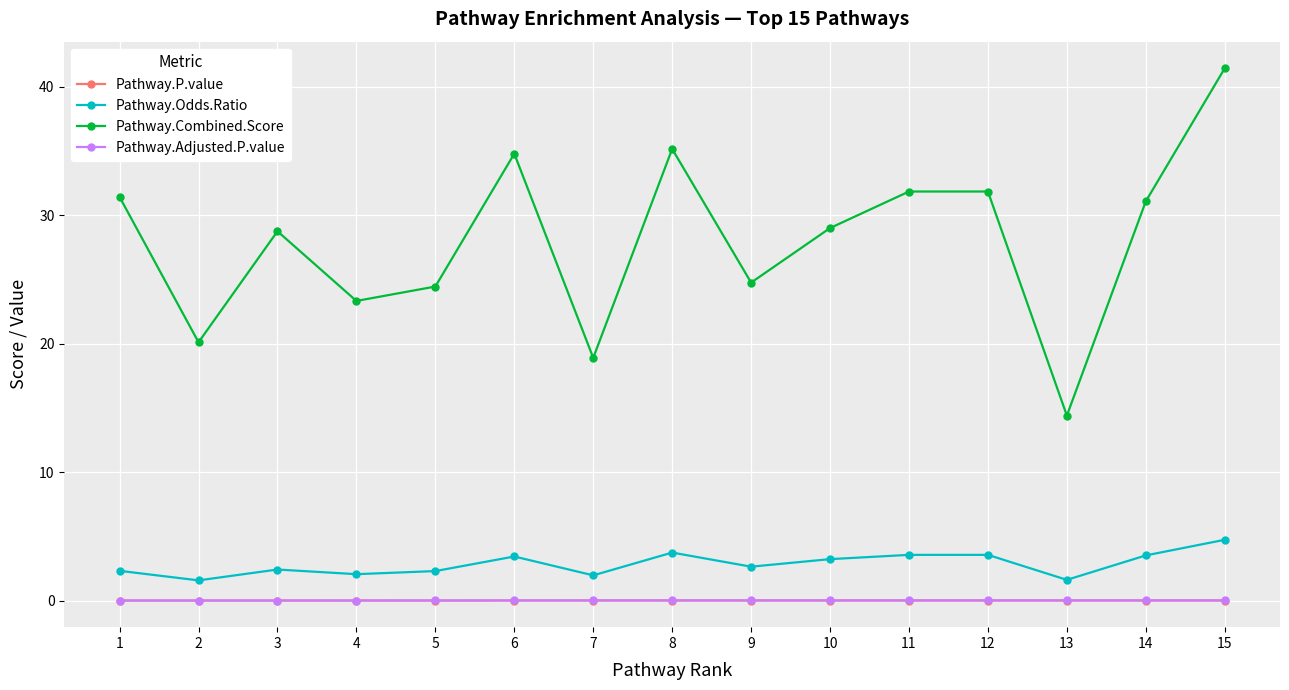

Count the number of categories in the chart.

15